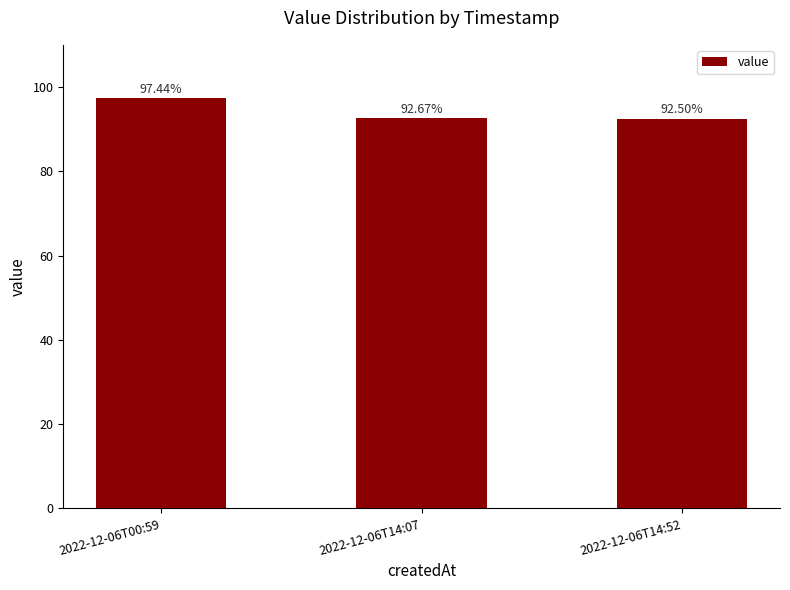

Rank the categories by value from lowest to highest.

2022-12-06T14:52, 2022-12-06T14:07, 2022-12-06T00:59